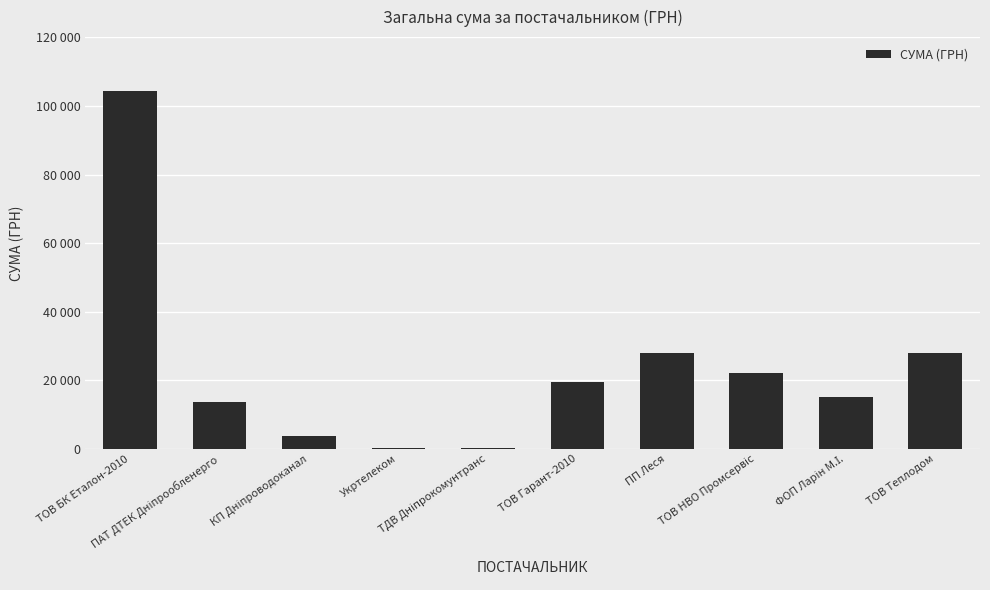

What position from the left is ФОП Ларін М.І.?

9